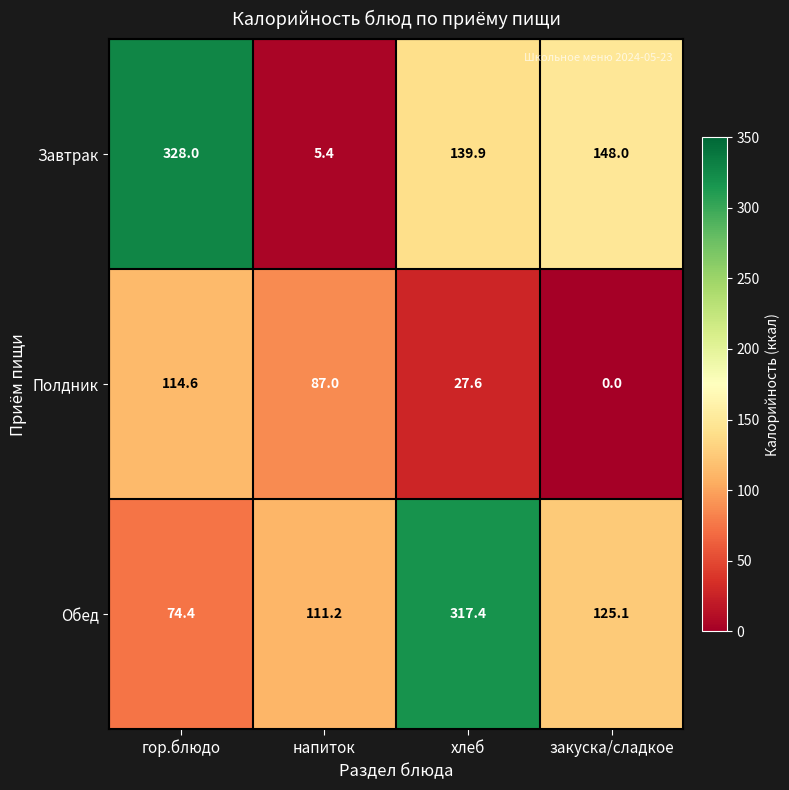

What is the total value across all series at закуска/сладкое?

273.1